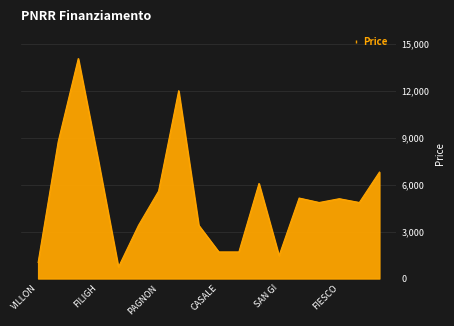

What is the smallest value displayed?

729